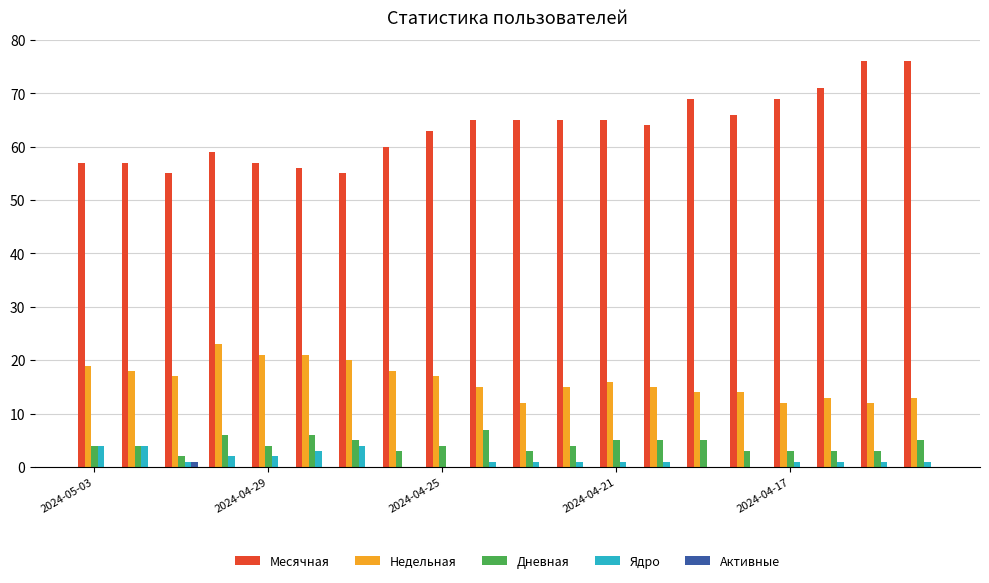

Which series has the largest total across all categories?

Месячная